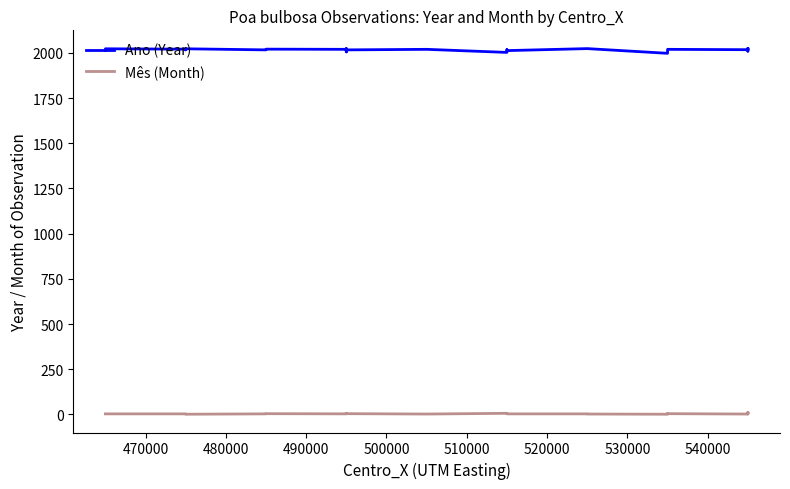

What is the approximate value of Mês (Month) at 490000?

3